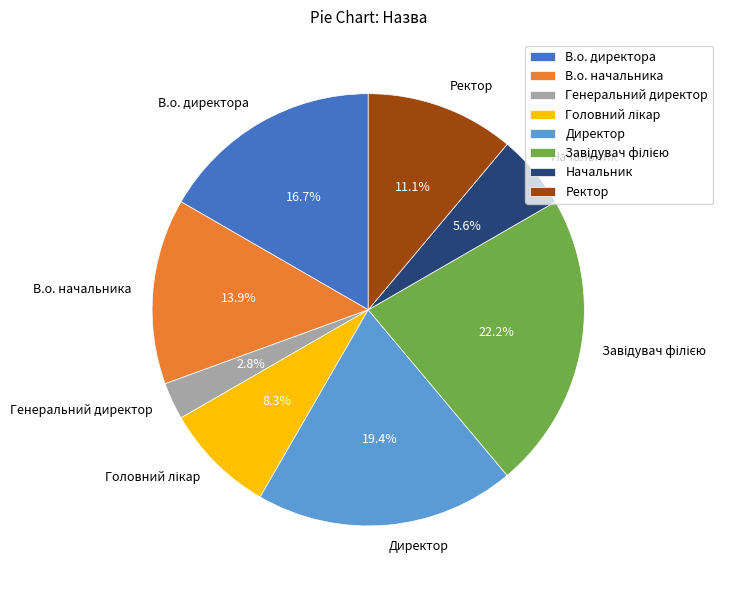

Between В.о. начальника and Директор, which is larger?

Директор